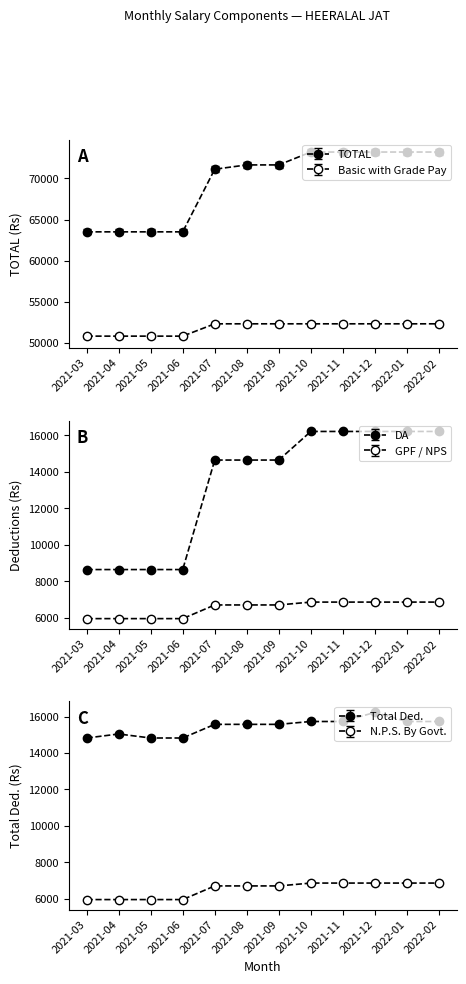

Is the value of N.P.S. By Govt. at 2021-11 greater than the value of Basic with Grade Pay at 2021-12?

No